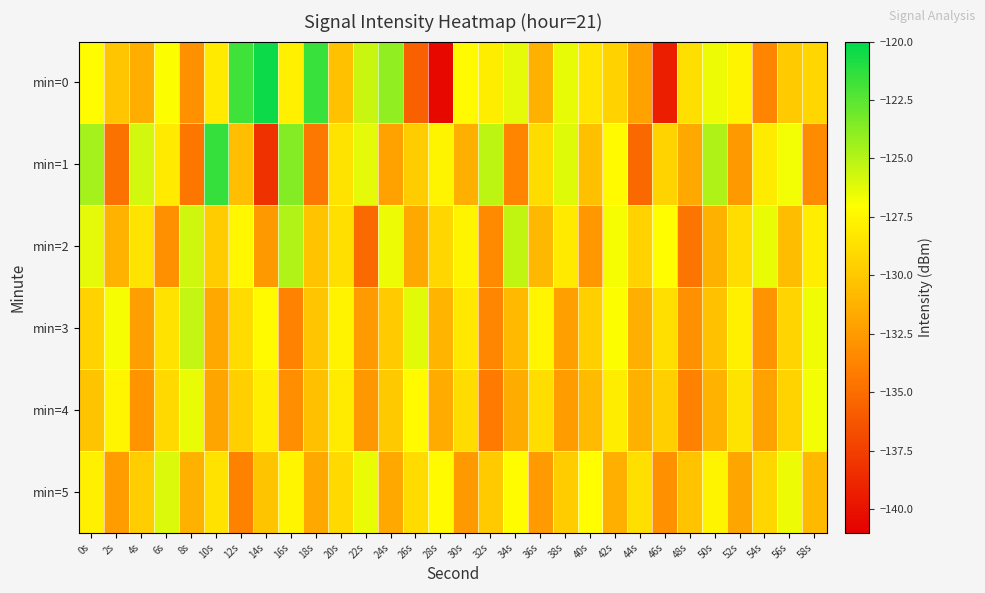

Reading right to left, list all the values displayed in this chart.

min=0: 58s=-129.2	56s=-129.9	54s=-133.6	52s=-127.6	50s=-126.5	48s=-128.7	46s=-139.2	44s=-132.1	42s=-129.5	40s=-128.4	38s=-126.4	36s=-131.3	34s=-126.3	32s=-128.0	30s=-127.2	28s=-140.4	26s=-135.7	24s=-123.9	22s=-125.5	20s=-130.4	18s=-121.6	16s=-127.9	14s=-120.4	12s=-121.8	10s=-128.2	8s=-133.1	6s=-127.0	4s=-131.5	2s=-130.1	0s=-127.2
min=1: 58s=-133.3	56s=-126.7	54s=-128.1	52s=-132.6	50s=-124.8	48s=-131.7	46s=-129.4	44s=-135.2	42s=-127.3	40s=-130.5	38s=-126.1	36s=-128.9	34s=-133.7	32s=-125.2	30s=-131.4	28s=-127.6	26s=-129.8	24s=-132.1	22s=-126.3	20s=-128.5	18s=-134.4	16s=-123.7	14s=-138.3	12s=-130.5	10s=-121.5	8s=-134.5	6s=-128.1	4s=-125.8	2s=-134.7	0s=-124.6
min=2: 58s=-127.9	56s=-130.6	54s=-126.4	52s=-128.8	50s=-131.3	48s=-134.6	46s=-127.1	44s=-129.5	42s=-126.8	40s=-132.7	38s=-128.2	36s=-130.9	34s=-125.3	32s=-133.4	30s=-127.6	28s=-129.2	26s=-131.8	24s=-126.5	22s=-135.1	20s=-128.7	18s=-130.3	16s=-124.9	14s=-132.6	12s=-127.4	10s=-129.8	8s=-125.7	6s=-133.1	4s=-128.5	2s=-131.2	0s=-126.3
min=3: 58s=-126.6	56s=-129.3	54s=-132.9	52s=-127.8	50s=-130.4	48s=-133.0	46s=-128.7	44s=-131.4	42s=-126.9	40s=-129.6	38s=-132.2	36s=-127.5	34s=-130.8	32s=-133.6	30s=-128.3	28s=-131.0	26s=-126.2	24s=-129.9	22s=-132.5	20s=-127.7	18s=-130.1	16s=-133.8	14s=-127.3	12s=-129.0	10s=-131.7	8s=-125.4	6s=-128.6	4s=-132.3	2s=-126.8	0s=-129.5
min=4: 58s=-126.7	56s=-129.4	54s=-132.1	52s=-128.5	50s=-131.2	48s=-133.9	46s=-129.6	44s=-131.3	42s=-128.0	40s=-130.7	38s=-132.4	36s=-128.8	34s=-131.5	32s=-134.2	30s=-128.9	28s=-131.6	26s=-127.3	24s=-130.0	22s=-132.7	20s=-128.1	18s=-130.5	16s=-133.2	14s=-127.9	12s=-129.6	10s=-131.9	8s=-126.4	6s=-129.1	4s=-132.8	2s=-127.5	0s=-130.2
min=5: 58s=-130.8	56s=-126.5	54s=-129.2	52s=-131.9	50s=-127.6	48s=-130.3	46s=-133.0	44s=-128.7	42s=-131.4	40s=-127.1	38s=-129.8	36s=-132.5	34s=-127.2	32s=-129.9	30s=-132.6	28s=-127.3	26s=-129.0	24s=-131.7	22s=-126.4	20s=-129.1	18s=-131.8	16s=-127.5	14s=-130.2	12s=-133.9	10s=-128.6	8s=-131.3	6s=-126.0	4s=-129.7	2s=-132.4	0s=-127.8